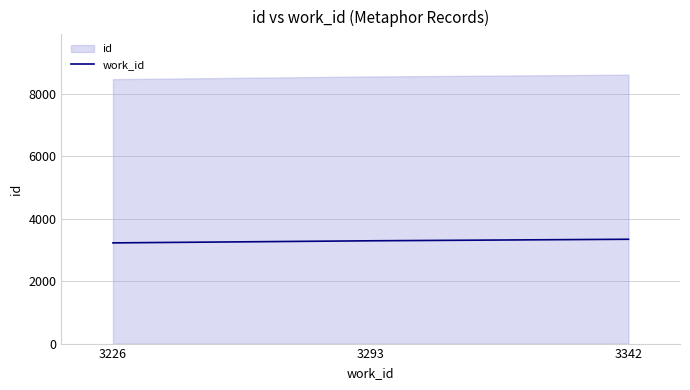

Rank the categories by value from highest to lowest.

3342, 3293, 3226